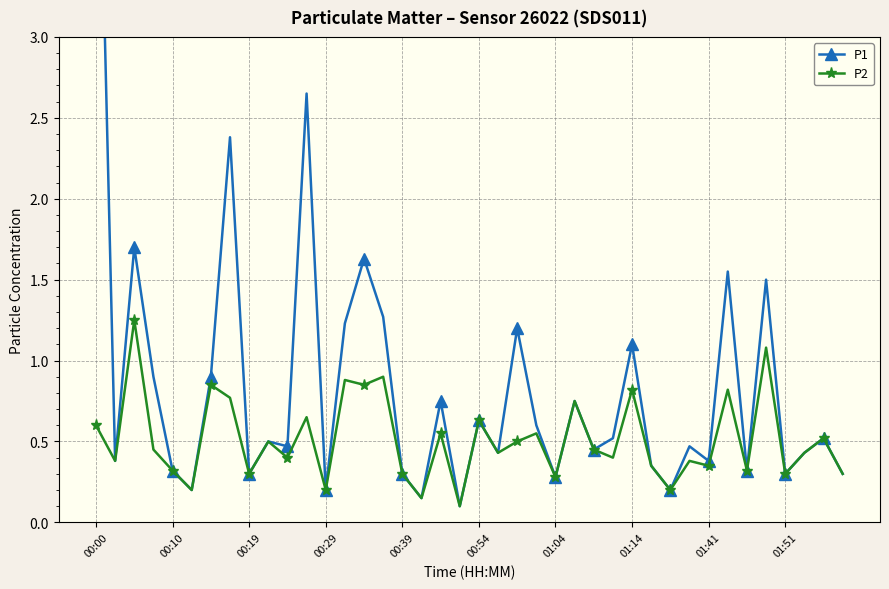

The value of P2 at 01:41 is 0.2. True or false?

False